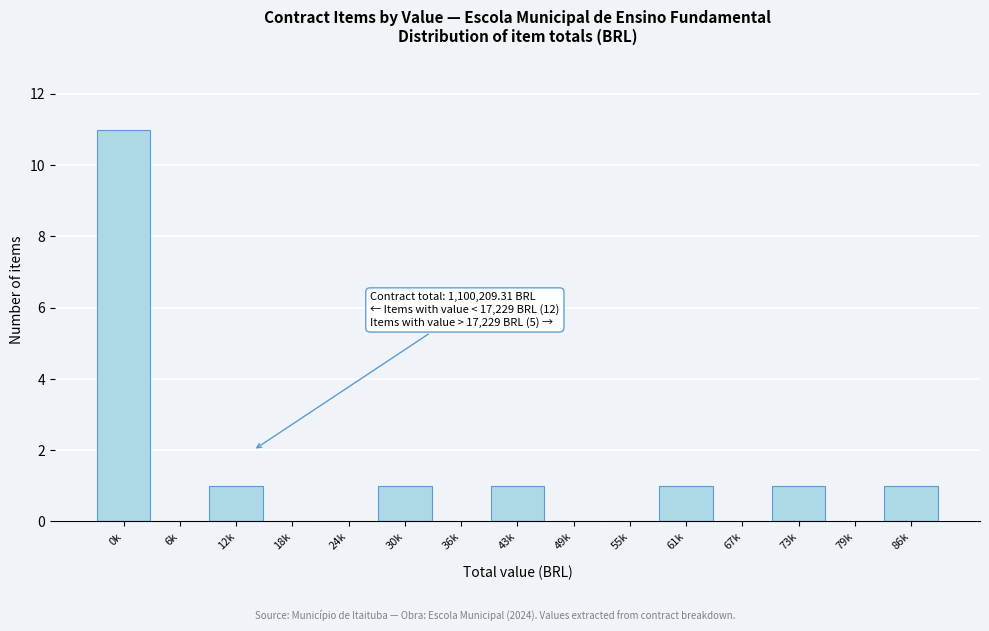

Reading left to right, extract all data points from this chart.

0k=11	6k=0	12k=1	18k=0	24k=0	30k=1	36k=0	43k=1	49k=0	55k=0	61k=1	67k=0	73k=1	79k=0	86k=1